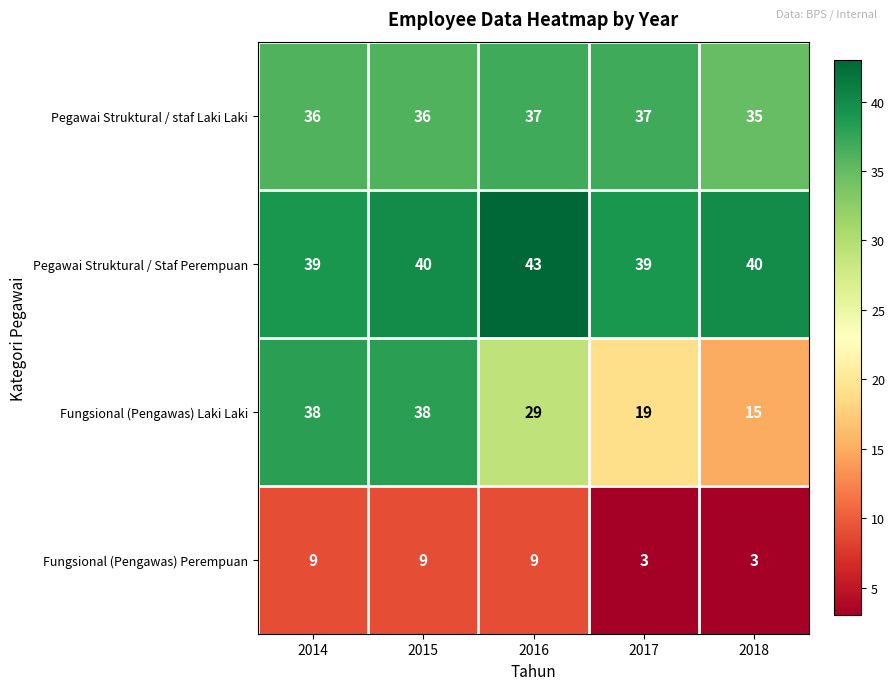

At which category does the chart reach its peak across all series?

2016